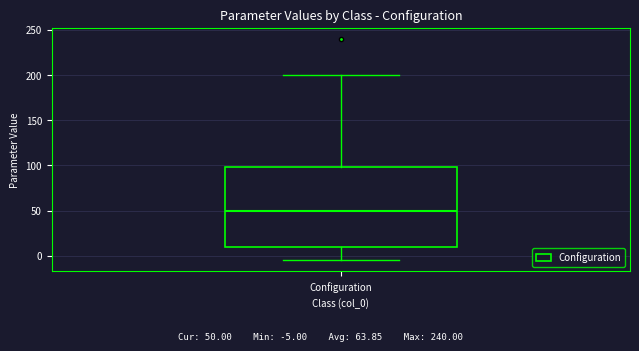

Transcribe this box plot: give where the median line is, the range the box spans, and where the two whiskers end, as read against the y-axis. The values are not printed on the chart, so give them approximately, as read against the axis.

median 50, box 10 to 100, whiskers -5 to 200